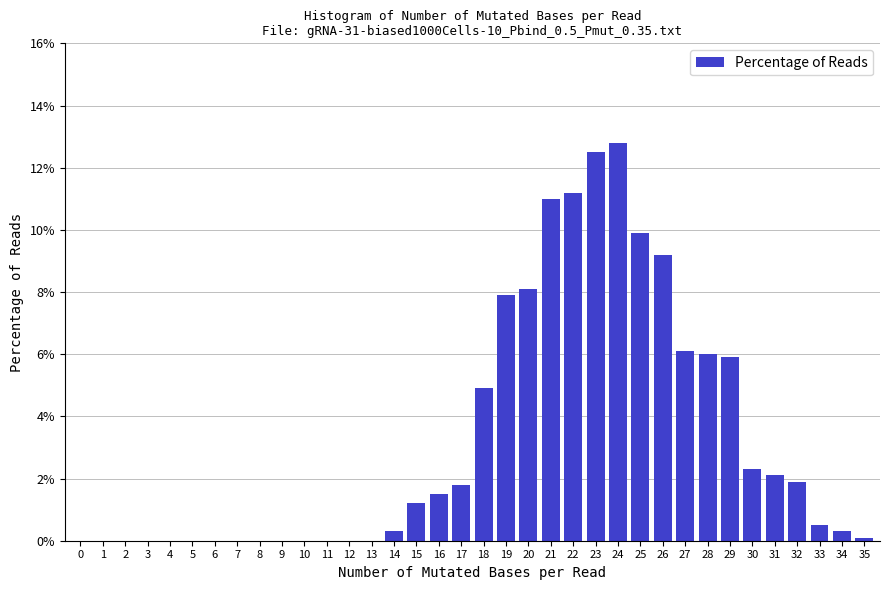

Is it true that the value at 28 is 10.2?

False